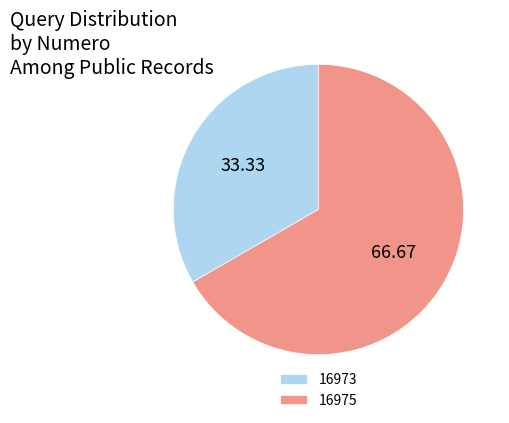

Is there a majority slice in this chart?

Yes